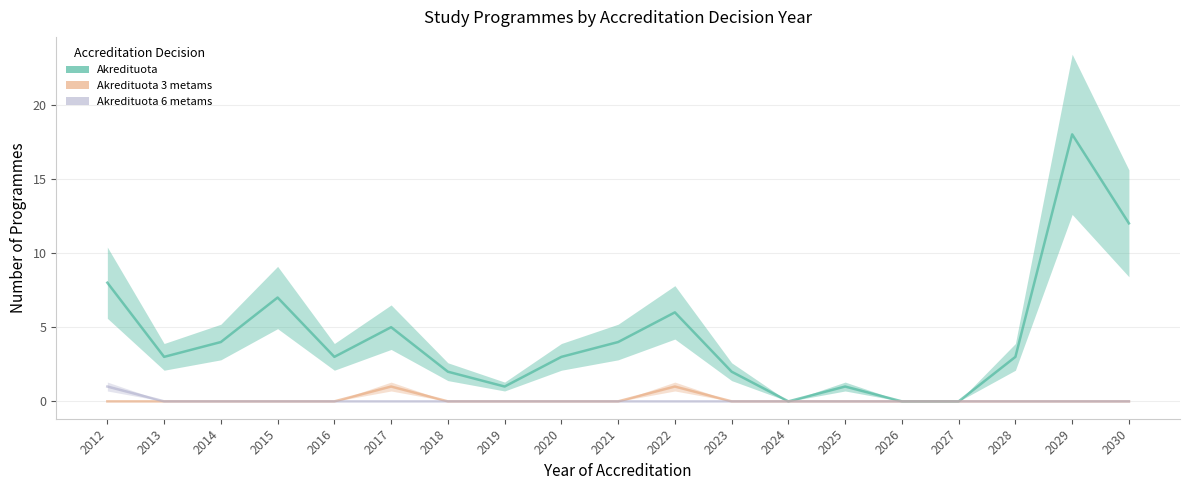

List the series in order of their peak value, highest first.

Akredituota, Akredituota 3 metams, Akredituota 6 metams